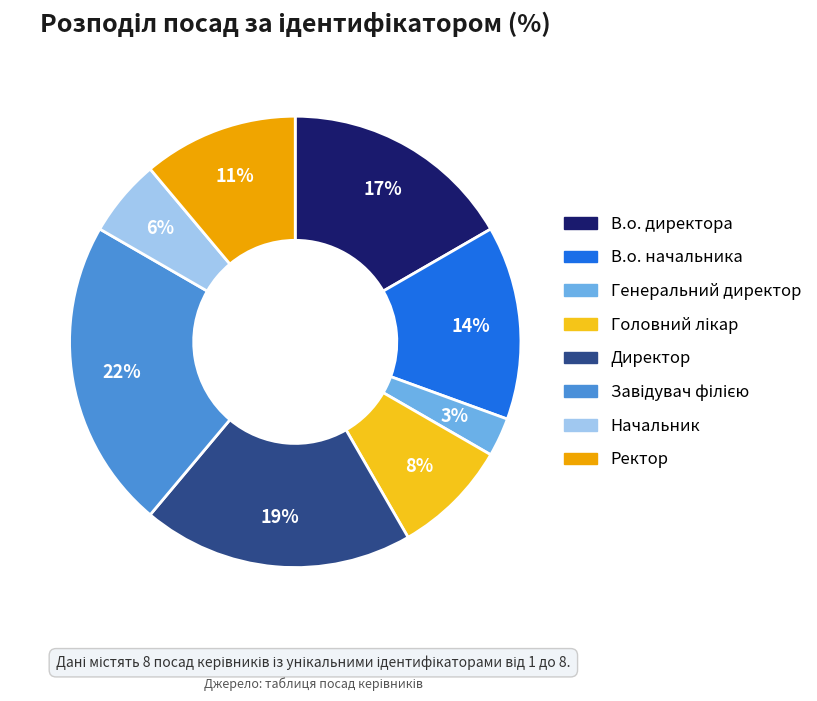

What percentage is the В.о. начальника slice, to the nearest percent?

14%